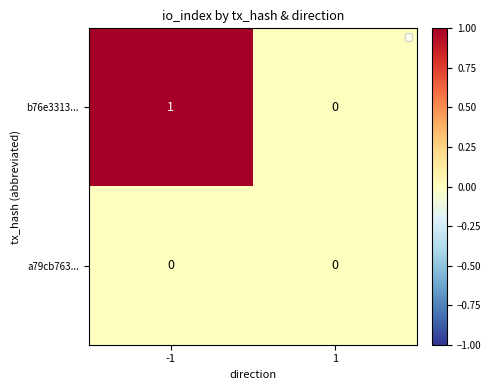

Reading left to right, extract all data points from this chart.

b76e3313...: 1	0
a79cb763...: 0	0